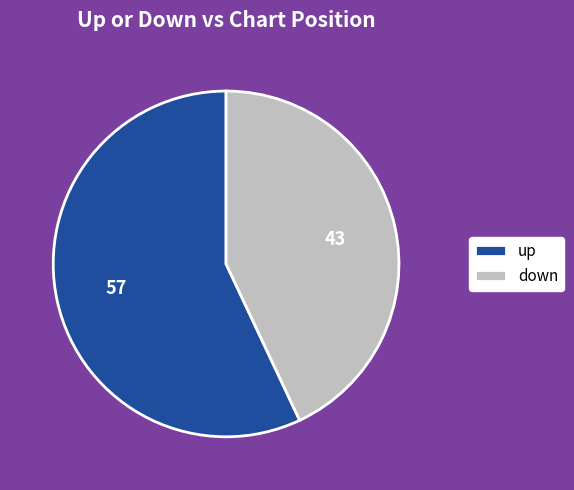

How many segments does this pie chart have?

2